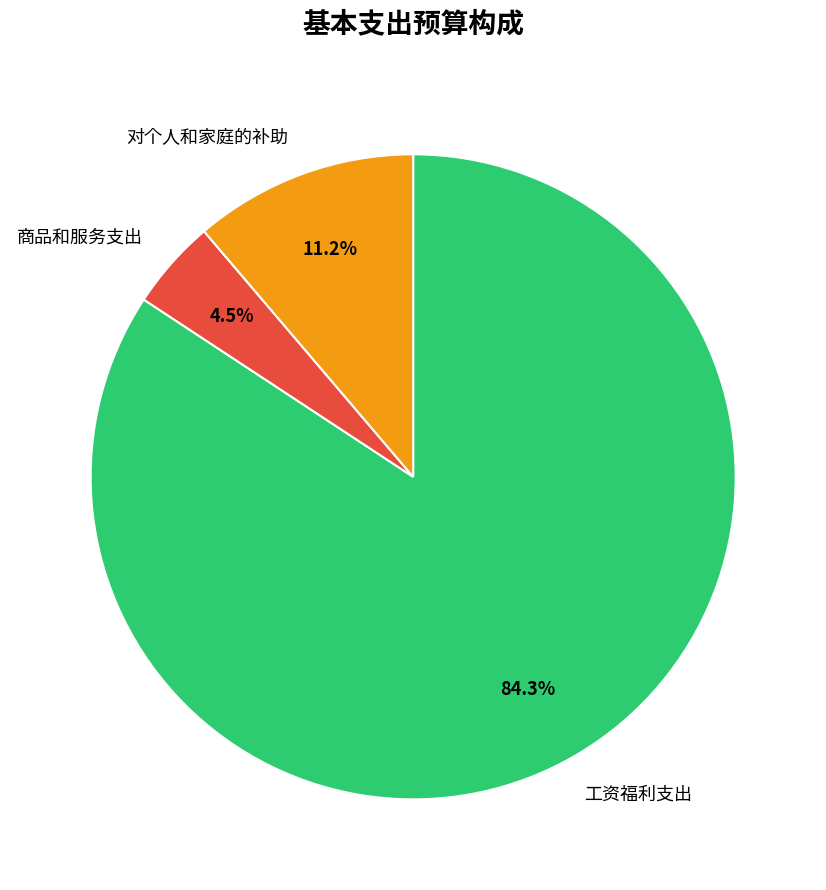

What is the smallest slice in the pie chart?

商品和服务支出